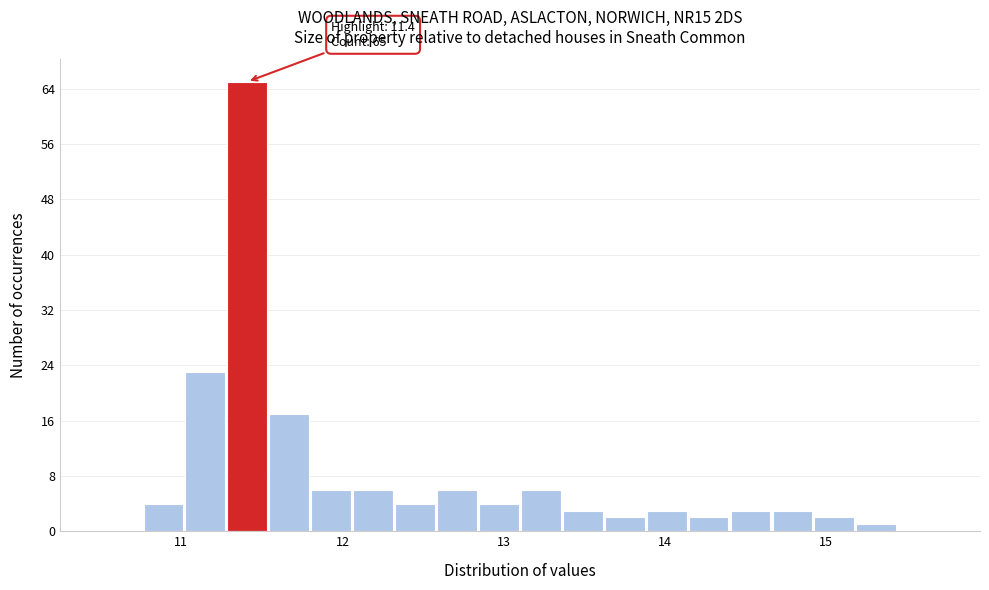

Around what value on the x-axis is the tallest bar? Give the approximate position of its centre, as read against the axis.

11.4